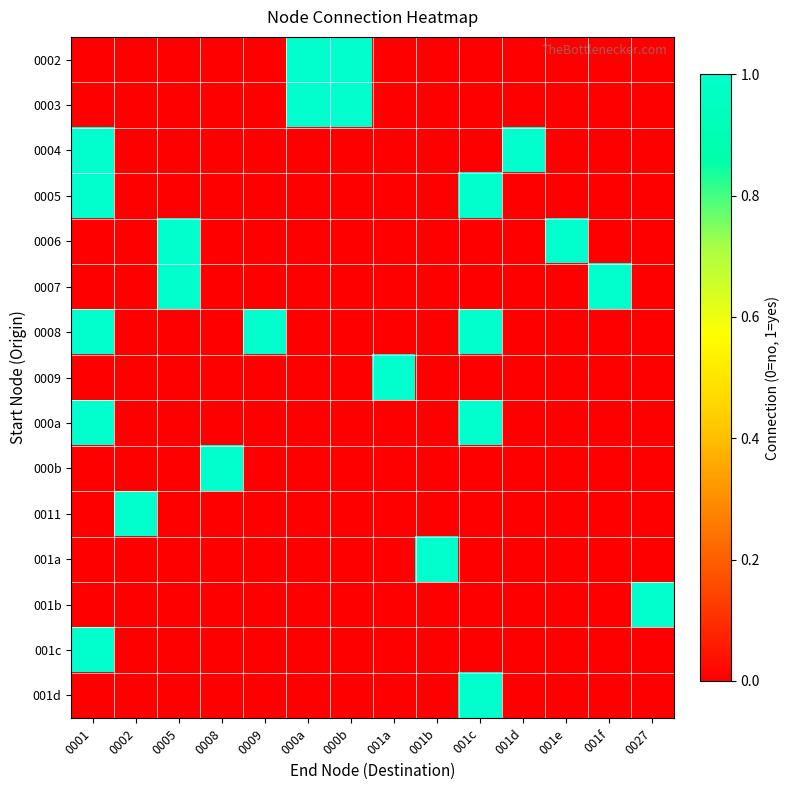

At which category is the sum across all series the highest?

0001